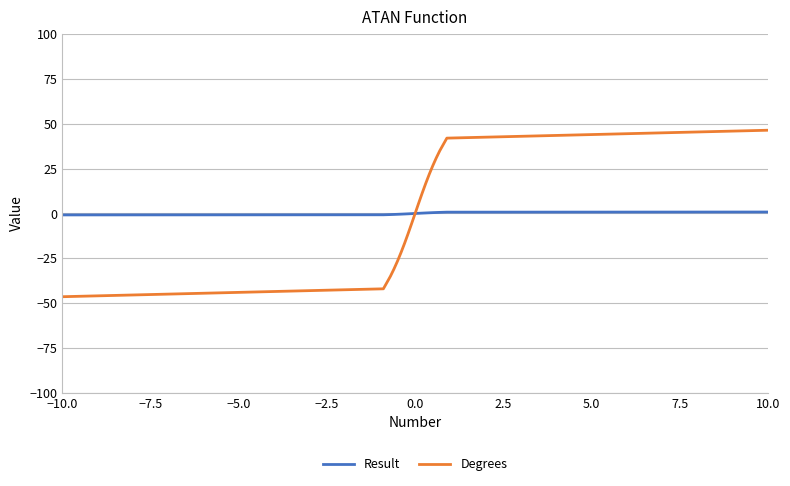

Which series has the widest spread of values?

Degrees